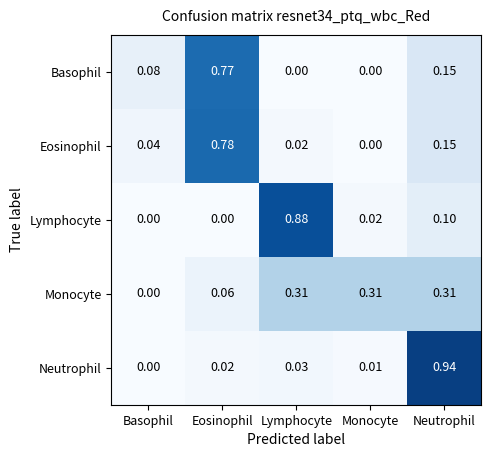

At which label does Eosinophil reach its peak?

Eosinophil